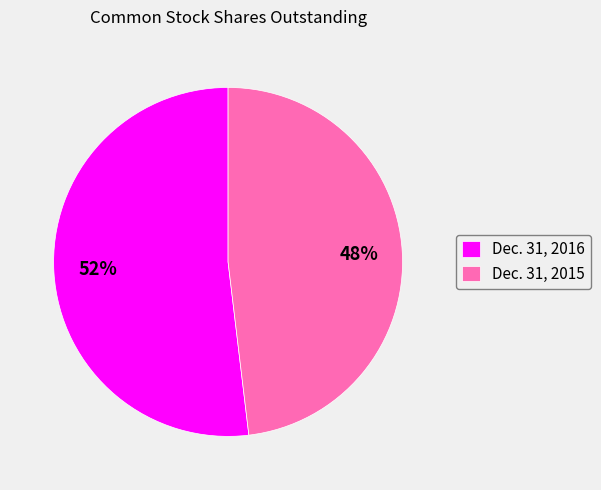

Do Dec. 31, 2016 and Dec. 31, 2015 together represent more than half of the pie?

Yes